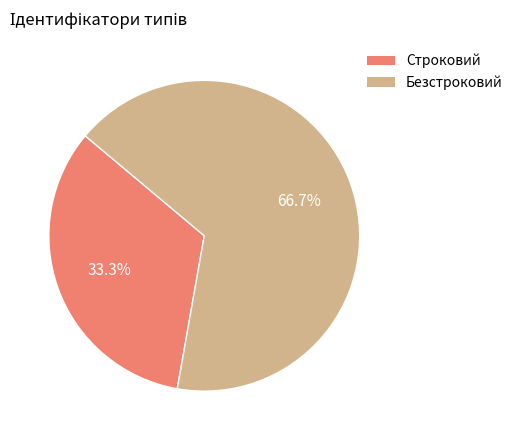

Is the sum of Строковий and Безстроковий greater than half?

Yes